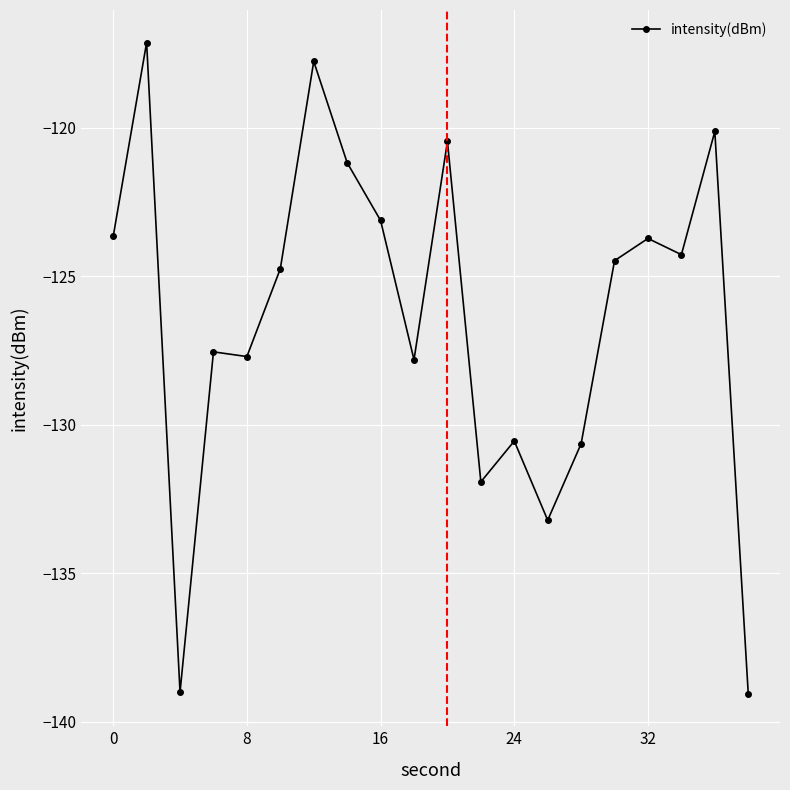

True or false: the data has more than 0 interior local peaks.

True